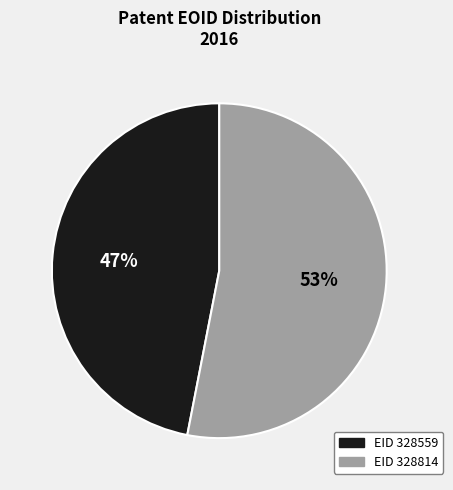

To the nearest percent, what is the difference between the largest and smallest slice percentages?

6%